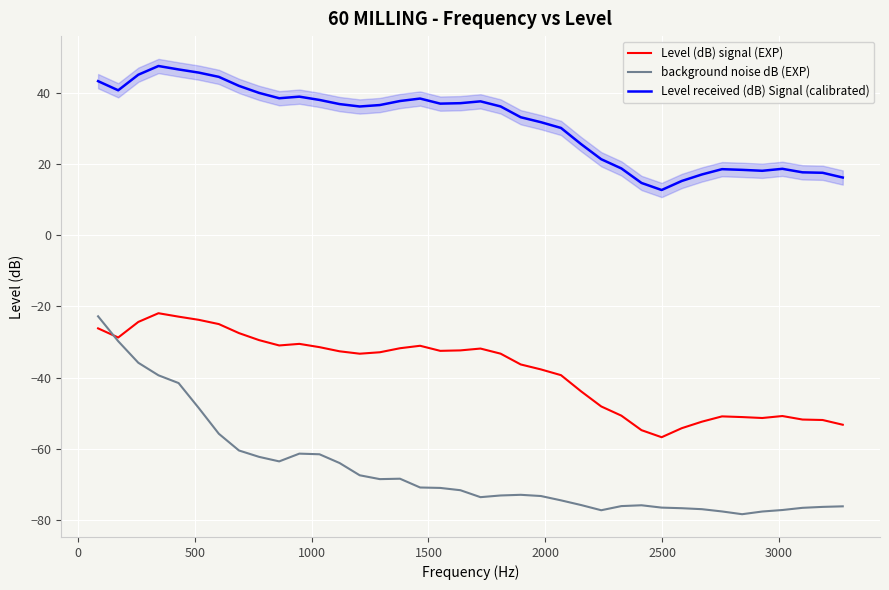

What is the value of the Level (dB) signal (EXP) point at the 7th from the left?

-24.9